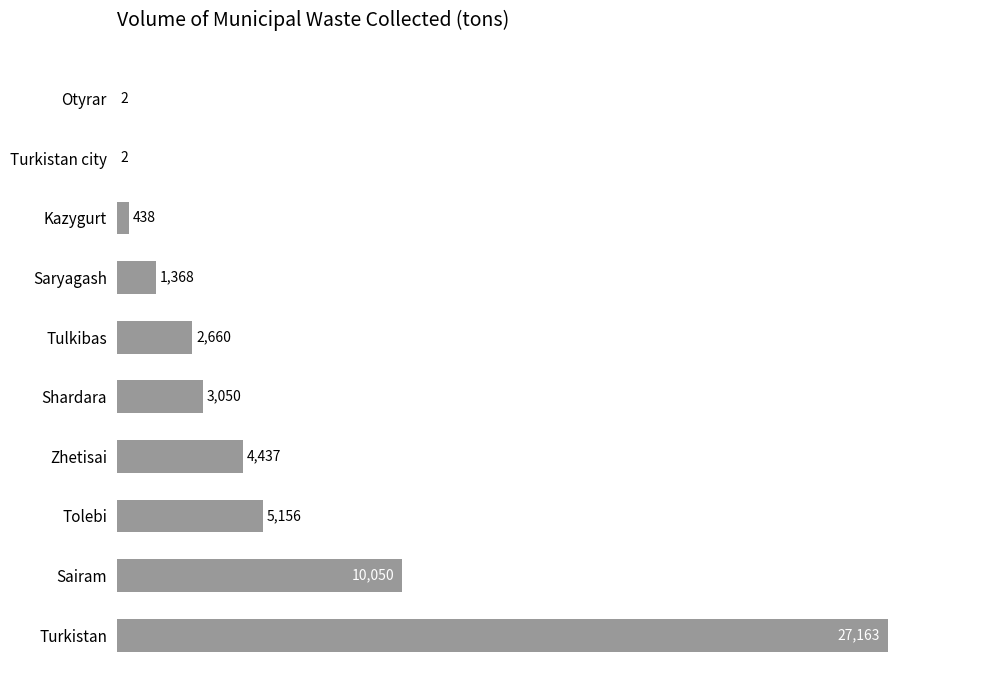

Which label corresponds to the largest value in the chart?

Turkistan